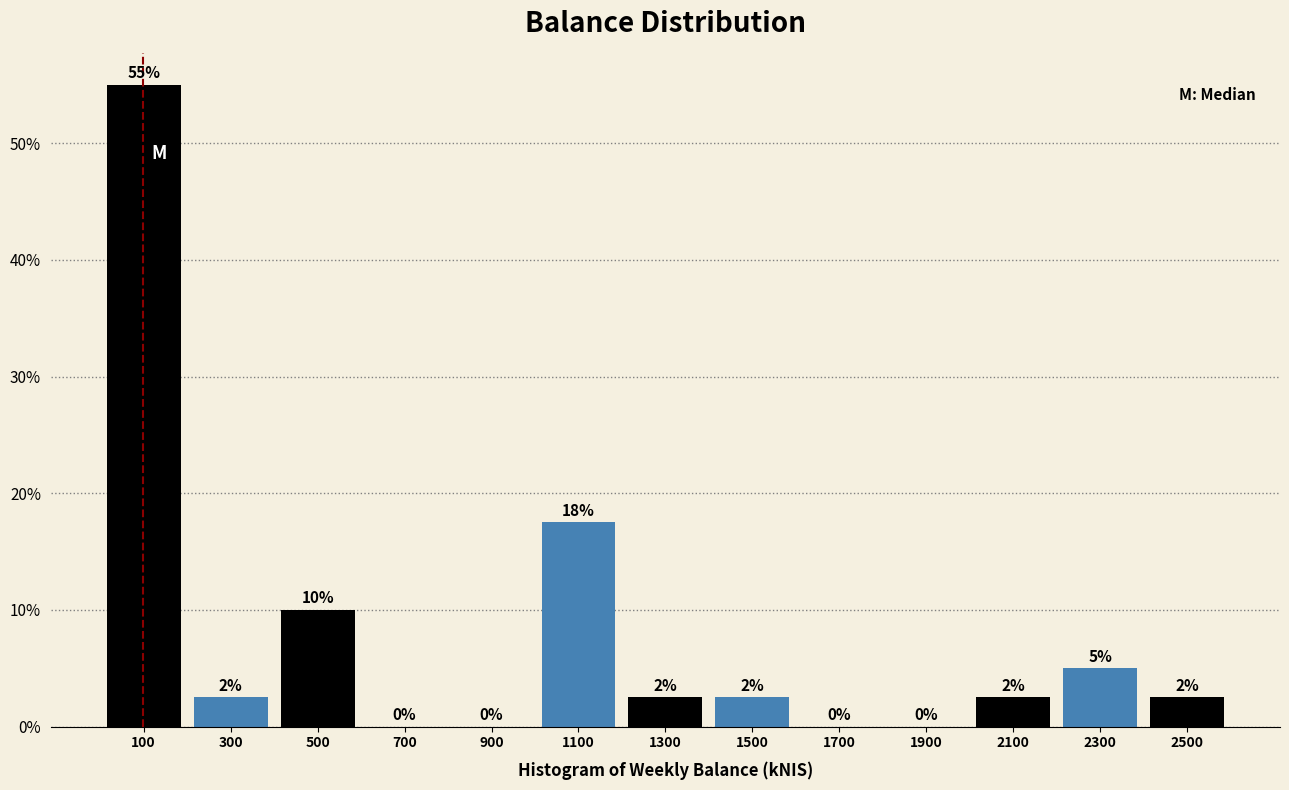

Over which range of the x-axis is the bar tallest?

0 to 200